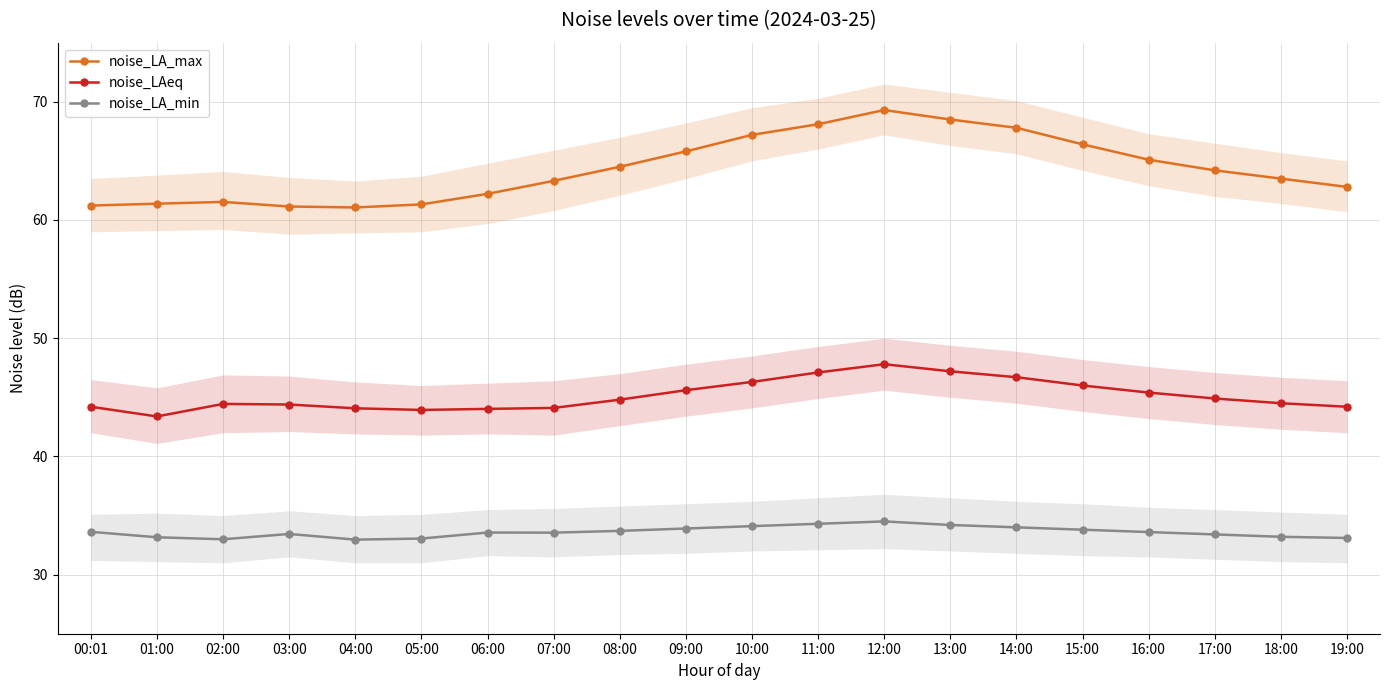

Which category has the highest value across all series?

12:00